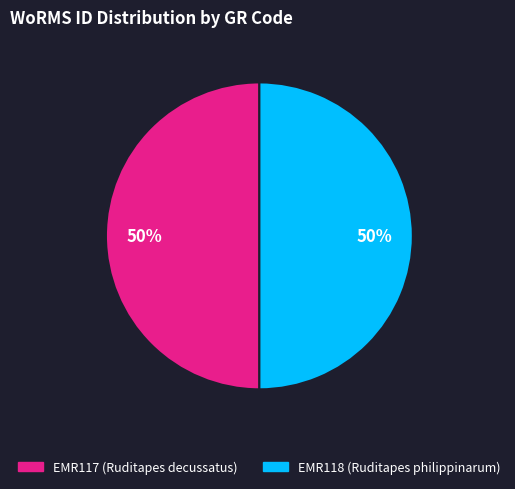

To the nearest percent, what percentage of the pie is EMR117?

50%